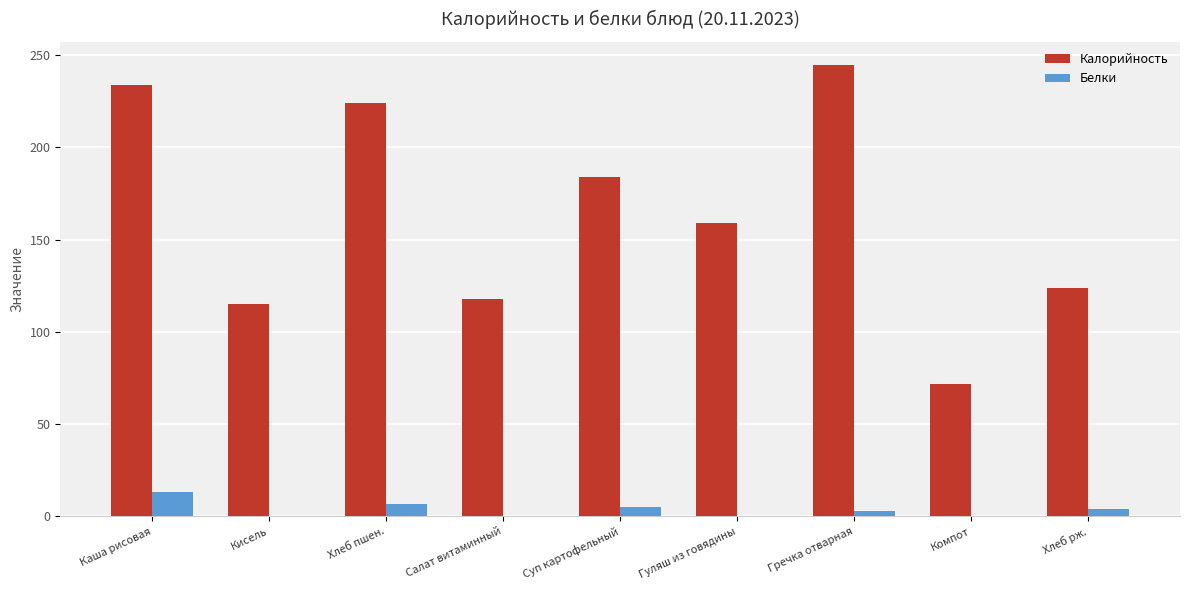

Which series has the largest total across all categories?

Калорийность